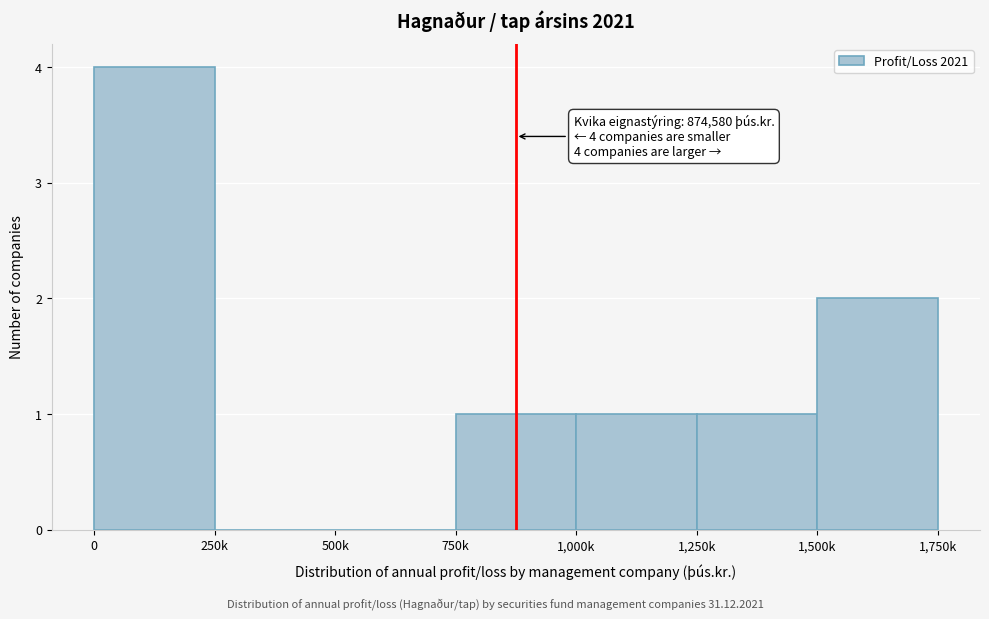

Reading right to left, transcribe all the data shown in this chart.

1,500k=2	1,250k=1	1,000k=1	750k=1	500k=0	250k=0	0=4